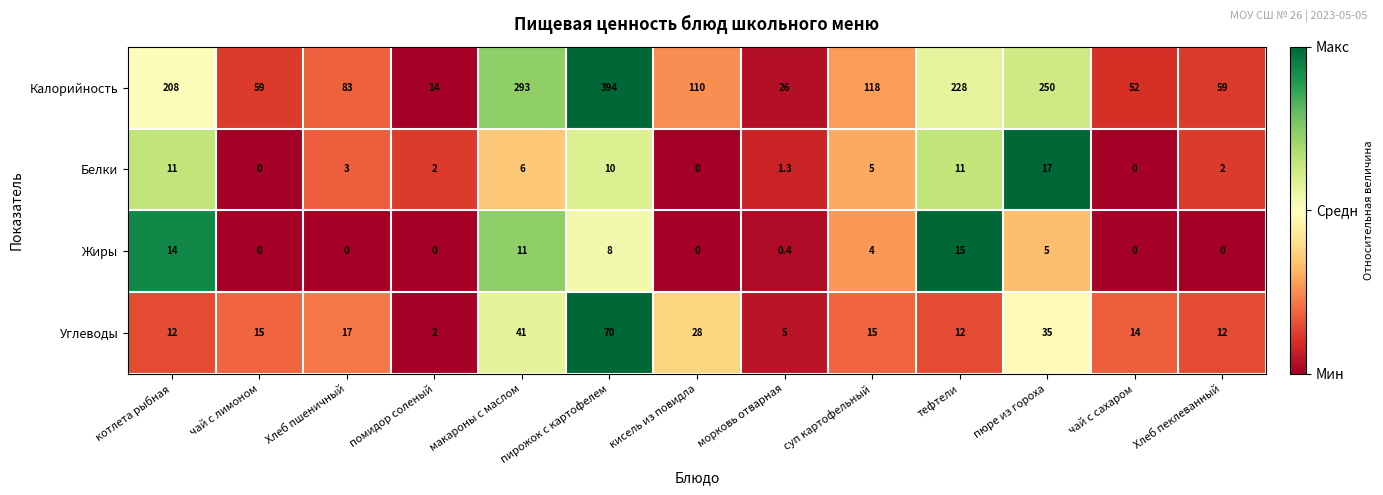

Rank the series at тефтели from highest to lowest value.

Калорийность, Жиры, Углеводы, Белки